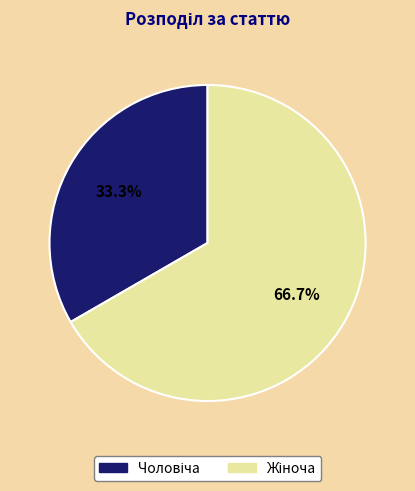

Does any single category account for the majority?

Yes